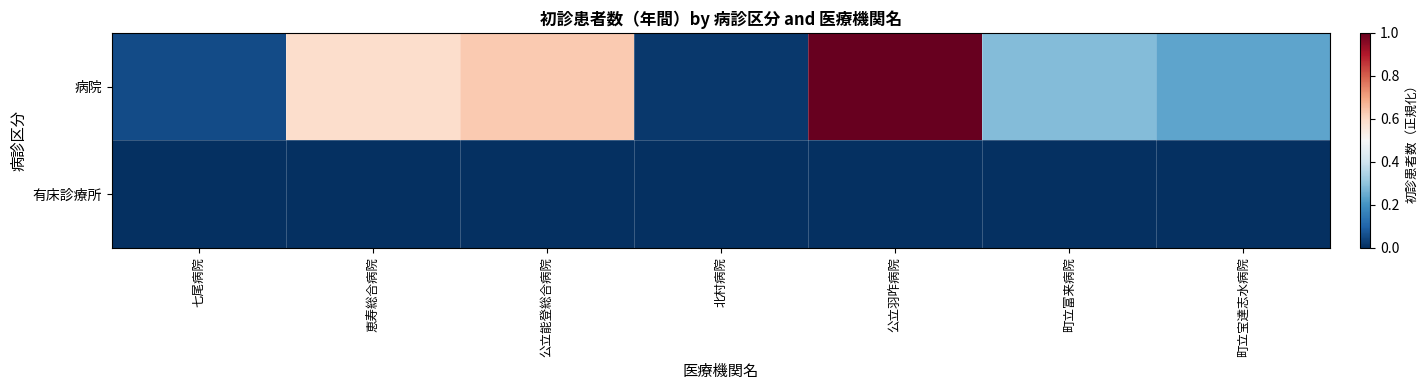

Between 公立能登総合病院 and 七尾病院, which is larger?

公立能登総合病院